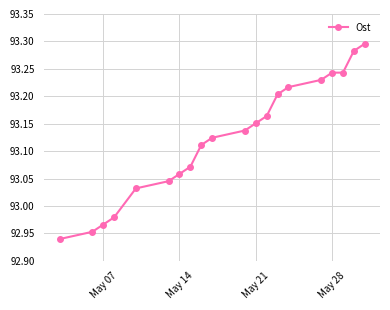

True or false: the data has more than 1 interior local peaks.

False